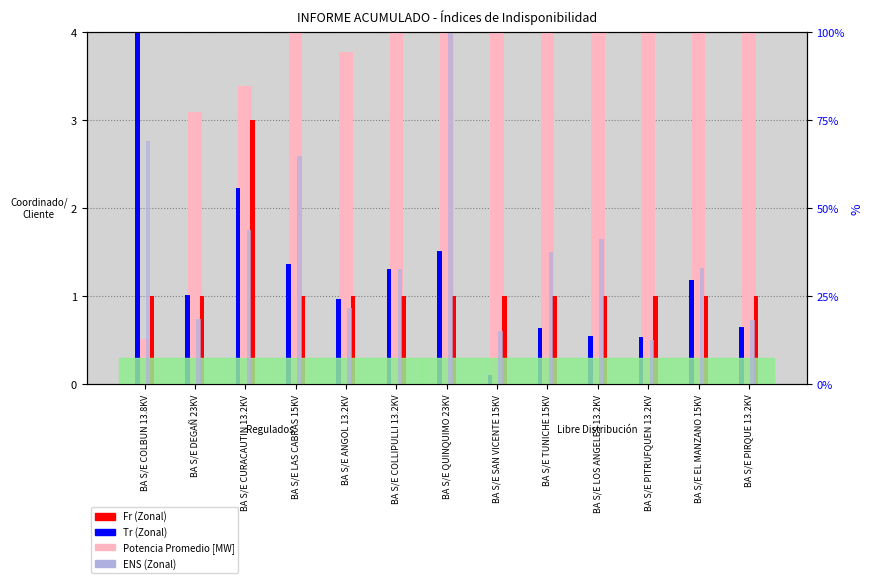

The value of Potencia Promedio [MW] at BA S/E LAS CABRAS 15KV is 7.1. True or false?

True